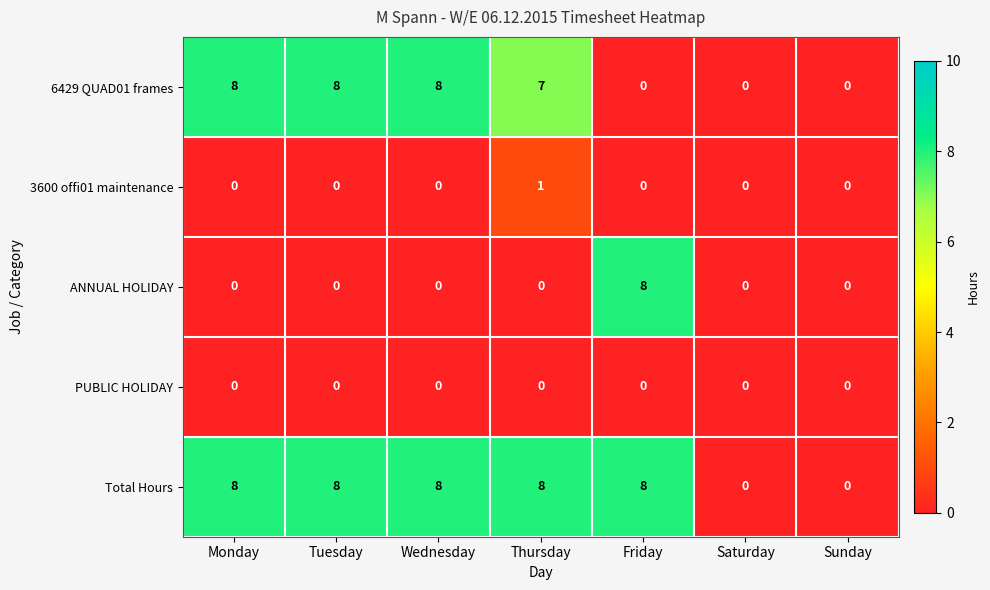

Read the Total Hours value at Tuesday.

8